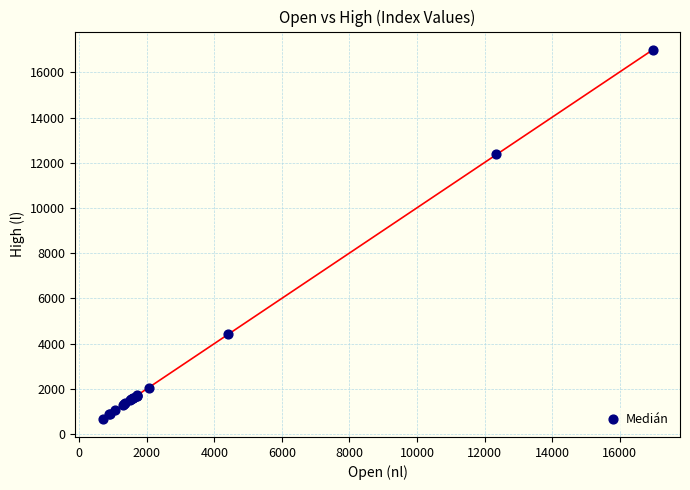

What Y value in the scatter plot is closest to 8838?

12367.8